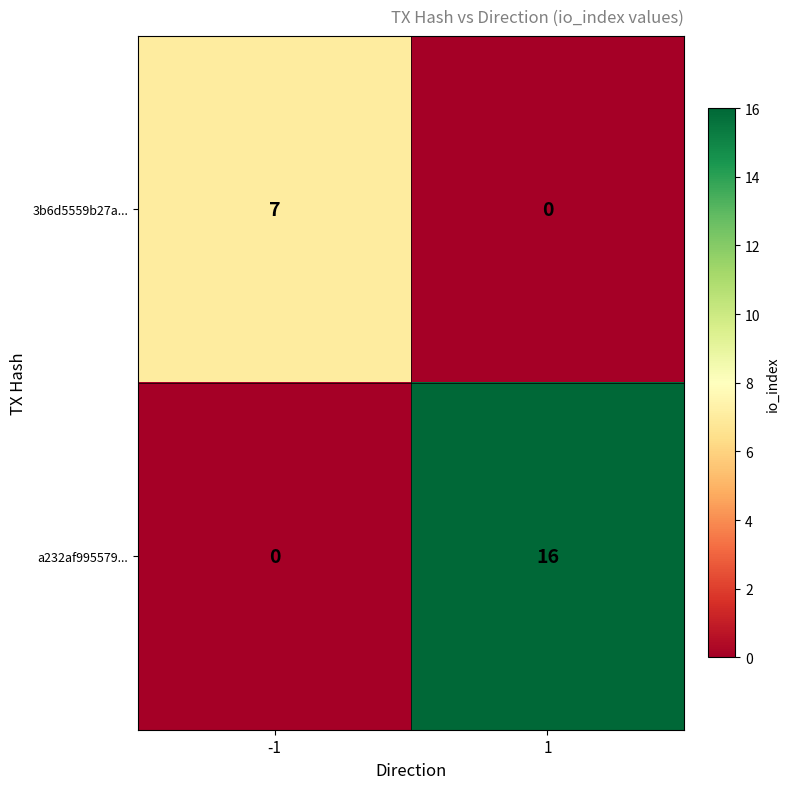

What is the sum of all a232af995579... values?

16